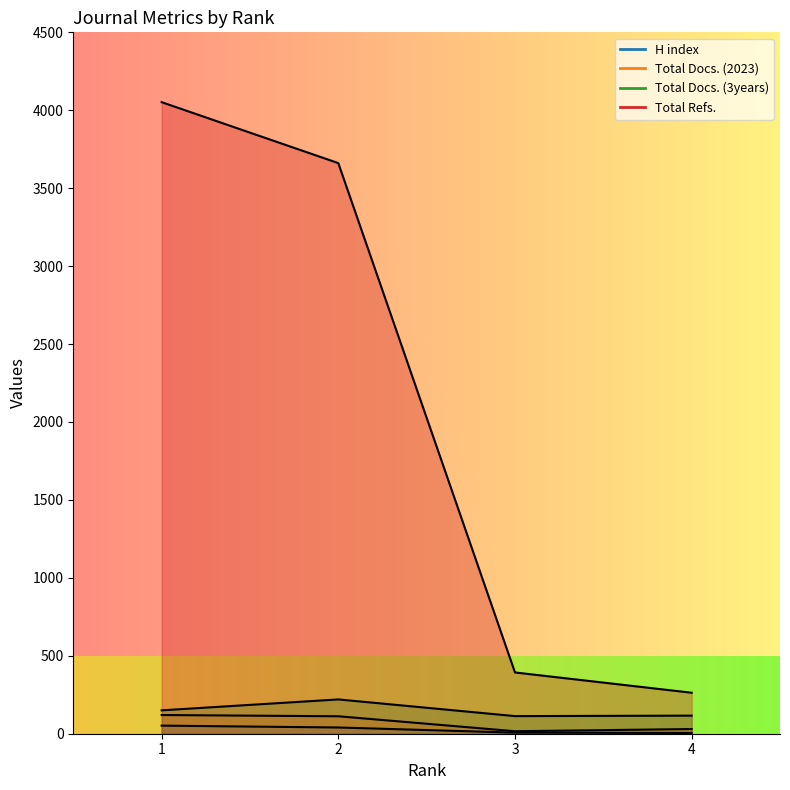

Where does the Total Refs. series first go above 3661?

1